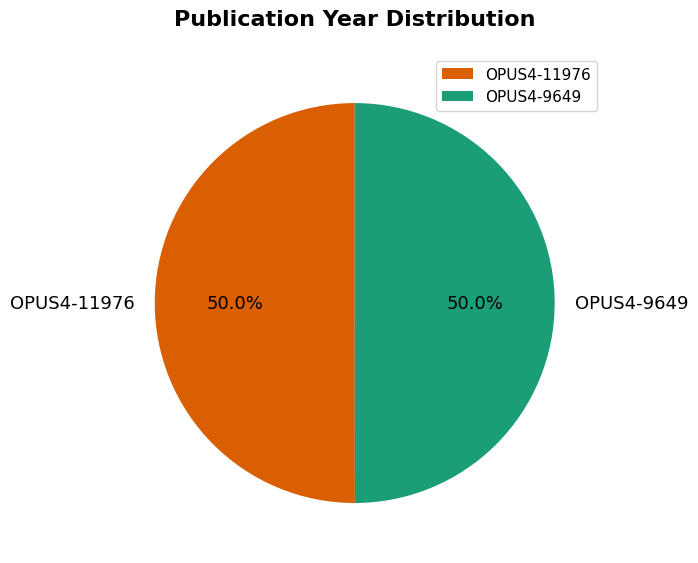

To the nearest percent, what portion does OPUS4-11976 represent?

50%